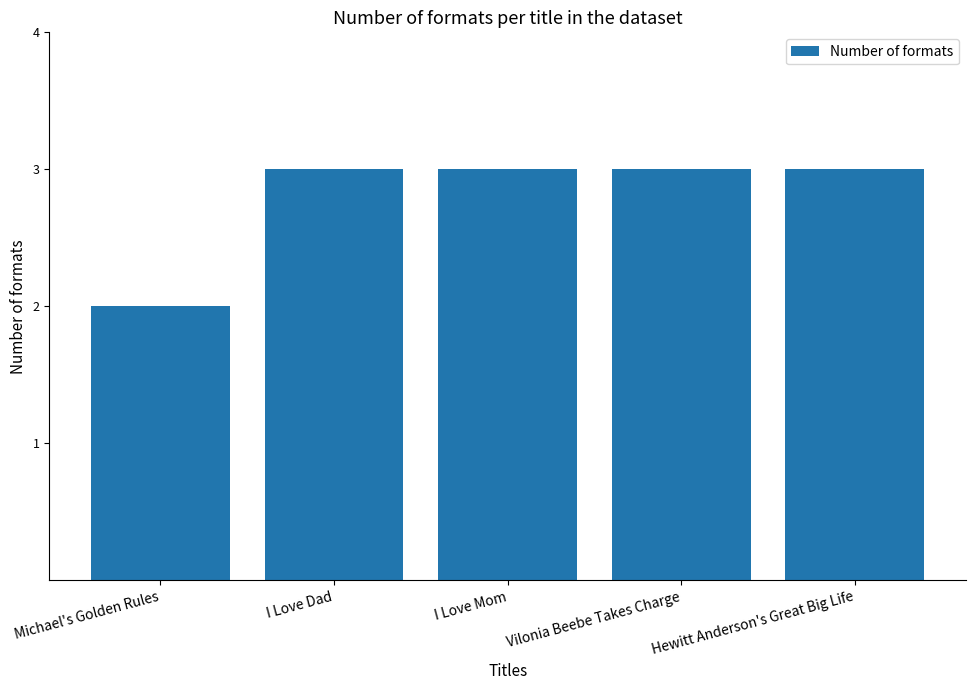

What is the minimum value shown in the chart?

2